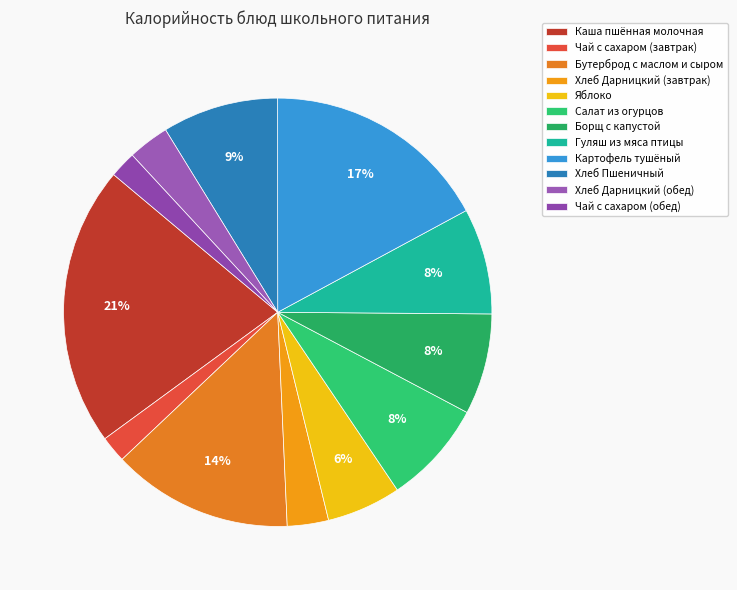

To the nearest percent, what portion does Борщ с капустой represent?

8%